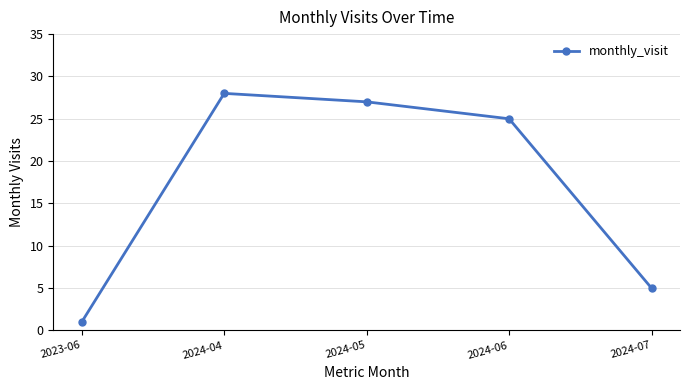

What is the difference between the maximum and minimum values?

27